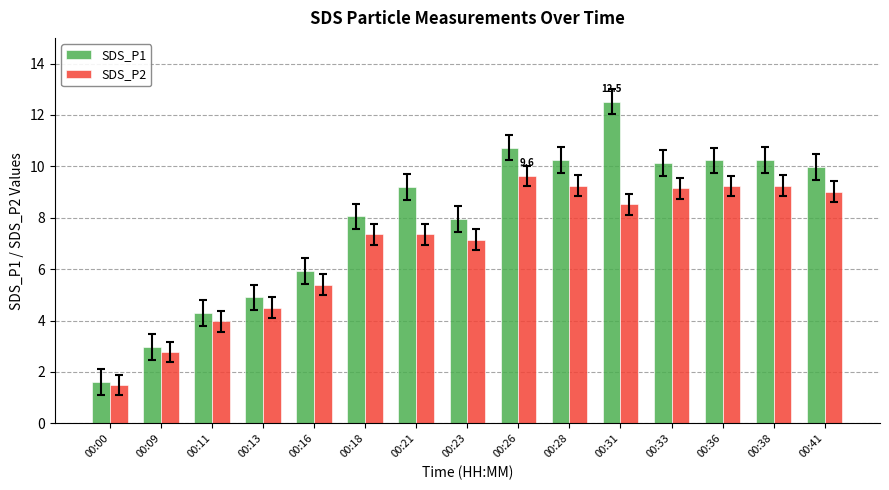

True or false: SDS_P2 has a value of 3.9 at 00:09.

False